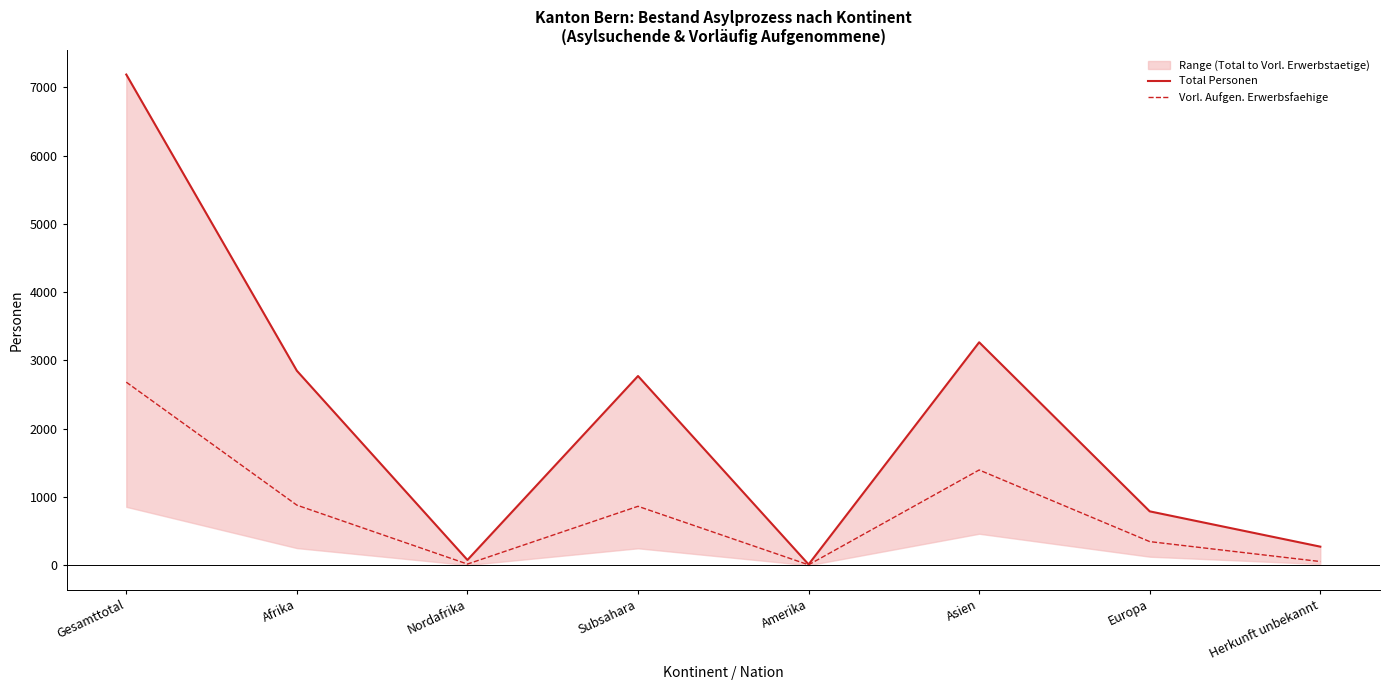

Where does the Vorl. Aufgen. Erwerbsfaehige series first go above 863?

Gesamttotal